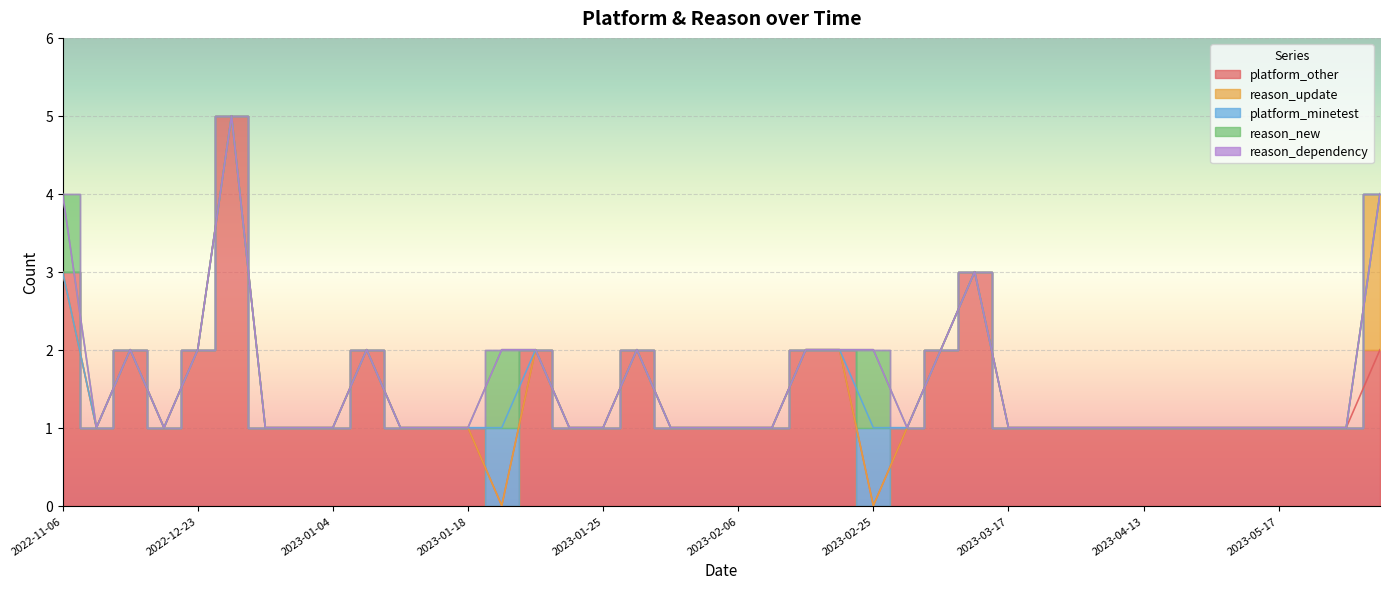

True or false: reason_dependency and platform_minetest intersect in this chart.

False